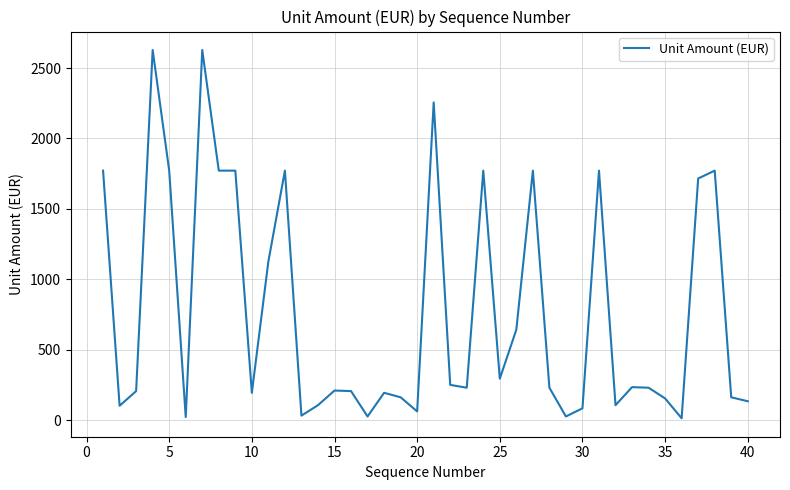

What is the greatest value displayed?

2628